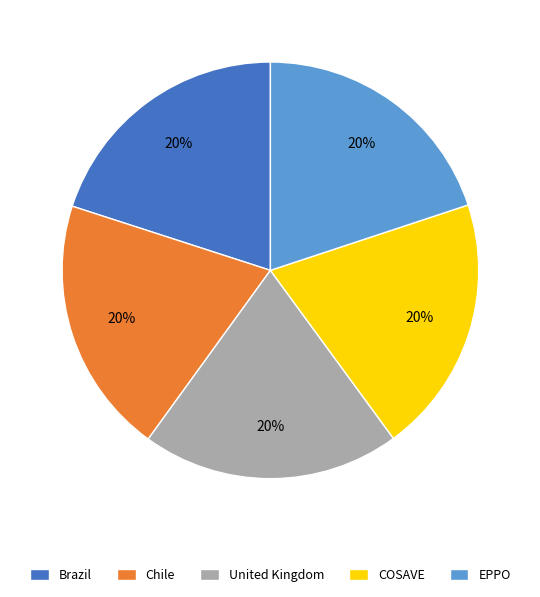

How many slices are in this pie chart?

5